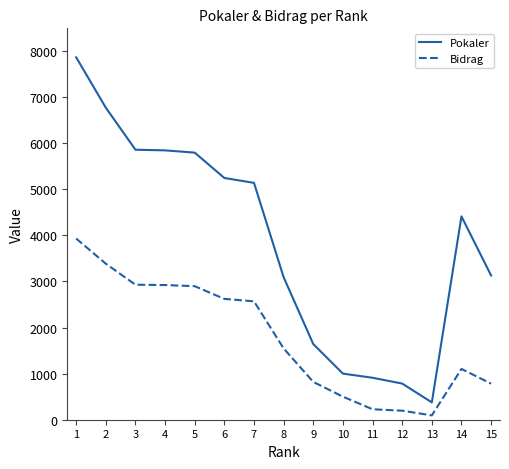

Rank the series by their maximum value, from highest to lowest.

Pokaler, Bidrag